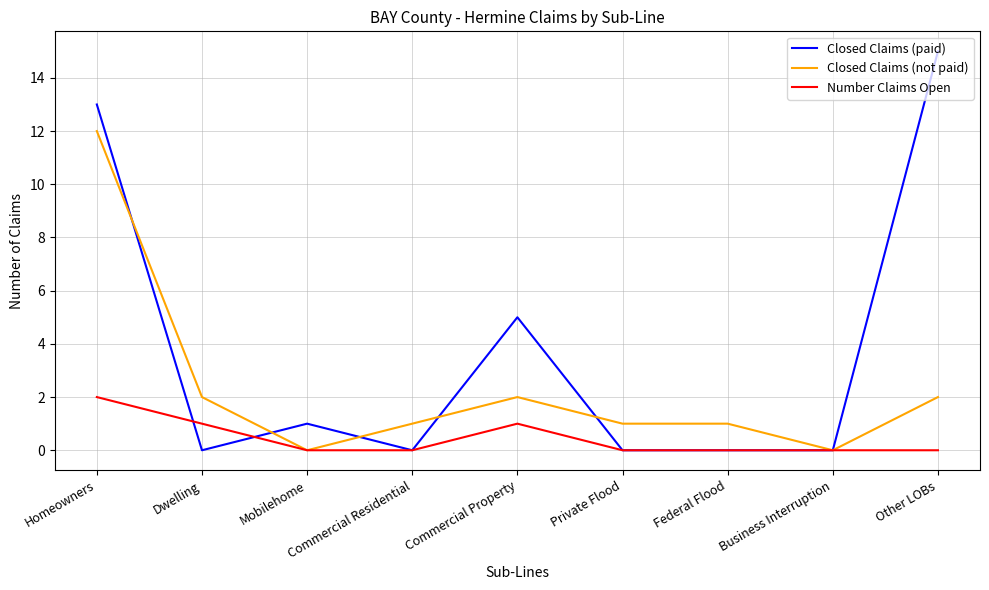

What is the sum of all Number Claims Open values?

4